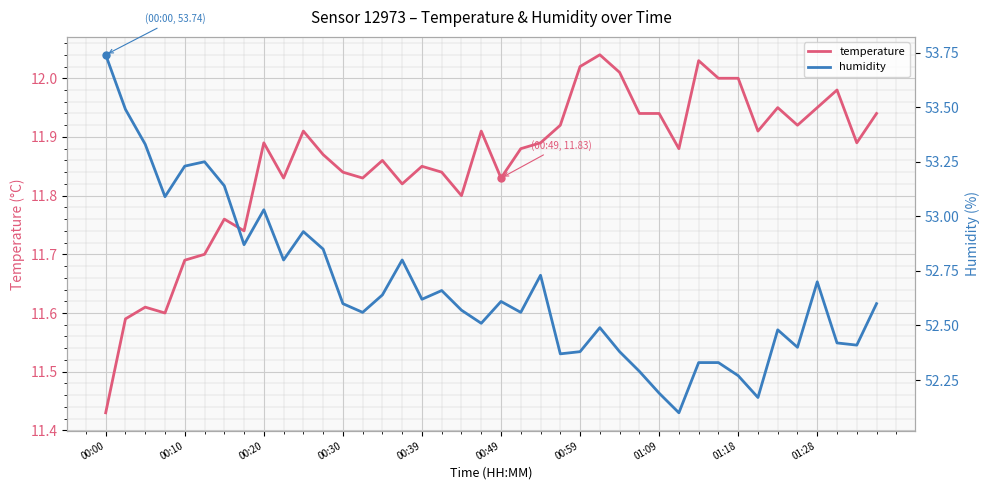

Reading left to right, list all the values displayed in this chart.

temperature: 11.4	11.6	11.6	11.6	11.7	11.7	11.8	11.7	11.9	11.8	11.9	11.9	11.8	11.8	11.9	11.8	11.8	11.8	11.8	11.9	11.8	11.9	11.9	11.9	12.0	12.0	12.0	11.9	11.9	11.9	12.0	12.0	12.0	11.9	11.9	11.9	11.9	12.0	11.9	11.9
humidity: 53.7	53.5	53.3	53.1	53.2	53.2	53.1	52.9	53.0	52.8	52.9	52.9	52.6	52.6	52.6	52.8	52.6	52.7	52.6	52.5	52.6	52.6	52.7	52.4	52.4	52.5	52.4	52.3	52.2	52.1	52.3	52.3	52.3	52.2	52.5	52.4	52.7	52.4	52.4	52.6